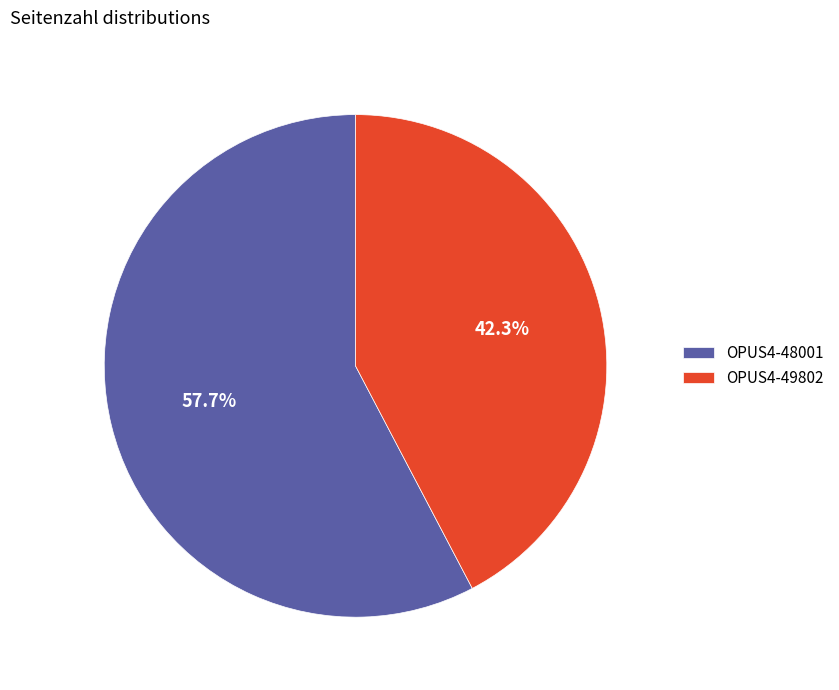

Is there any slice that represents more than half of the pie?

Yes